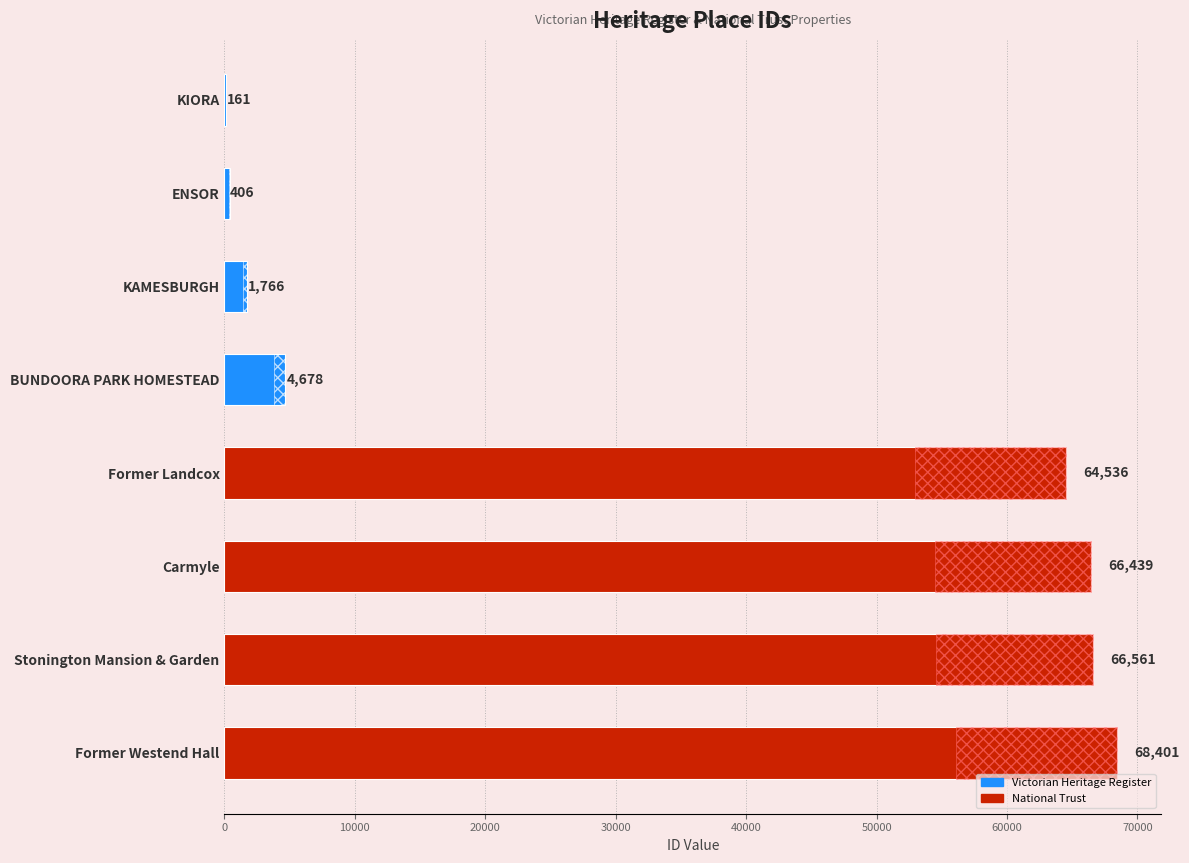

What is the minimum value shown in the chart?

161